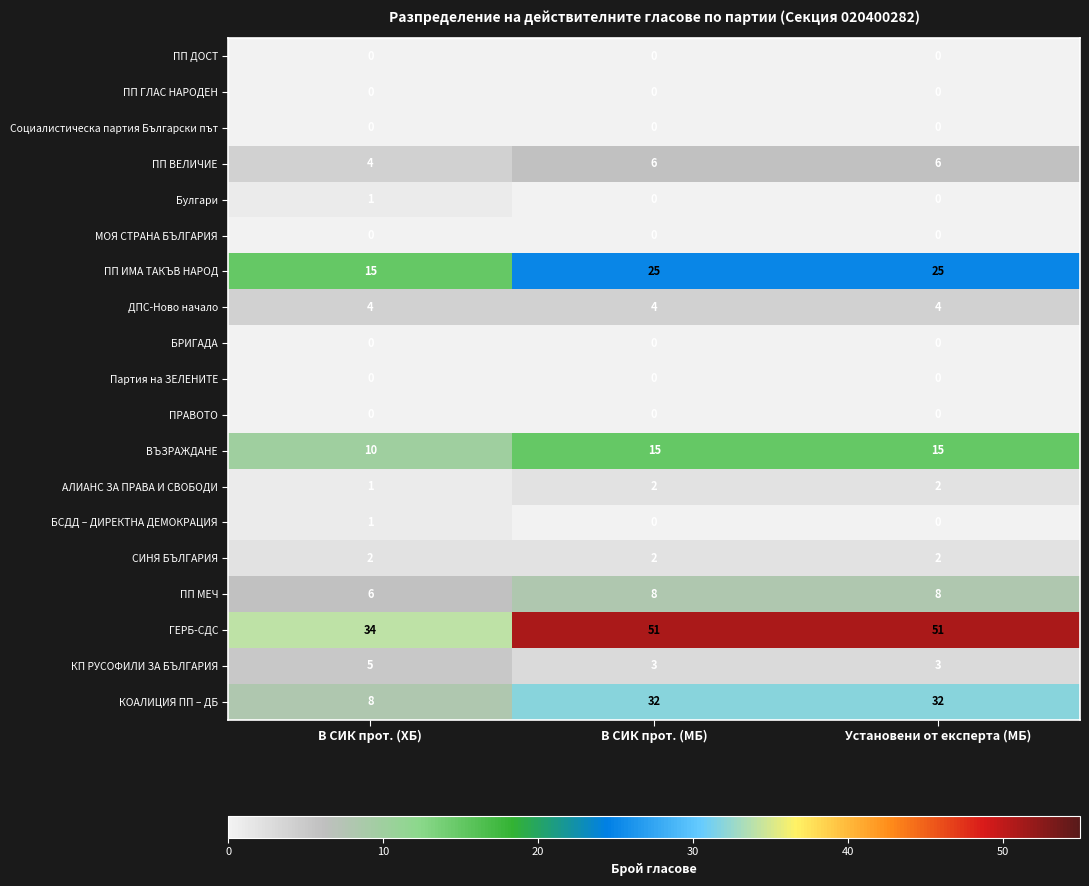

Is it true that Социалистическа партия Български път equals 0 at В СИК прот. (МБ)?

True